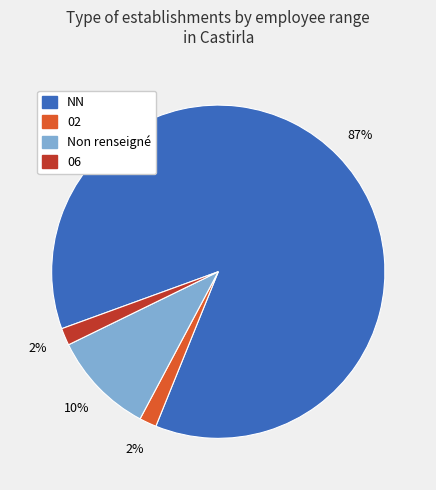

Which category has the biggest portion of the pie?

NN